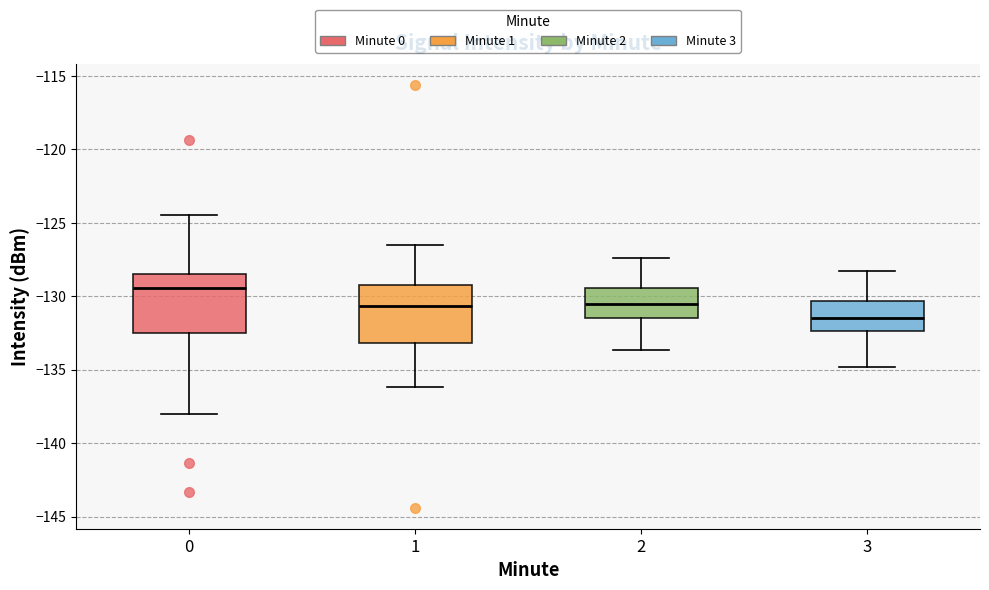

Reading left to right, transcribe this box plot: for each box, give where its median line is, the range the box spans, and where its two whiskers end, as read against the y-axis. The values are not printed on the chart, so give them approximately, as read against the axis.

0: median -129.5, box -132.5 to -128.5, whiskers -138.0 to -124.5
1: median -130.5, box -133.0 to -129.0, whiskers -136.0 to -126.5
2: median -130.5, box -131.5 to -129.5, whiskers -133.5 to -127.5
3: median -131.5, box -132.5 to -130.5, whiskers -135.0 to -128.5